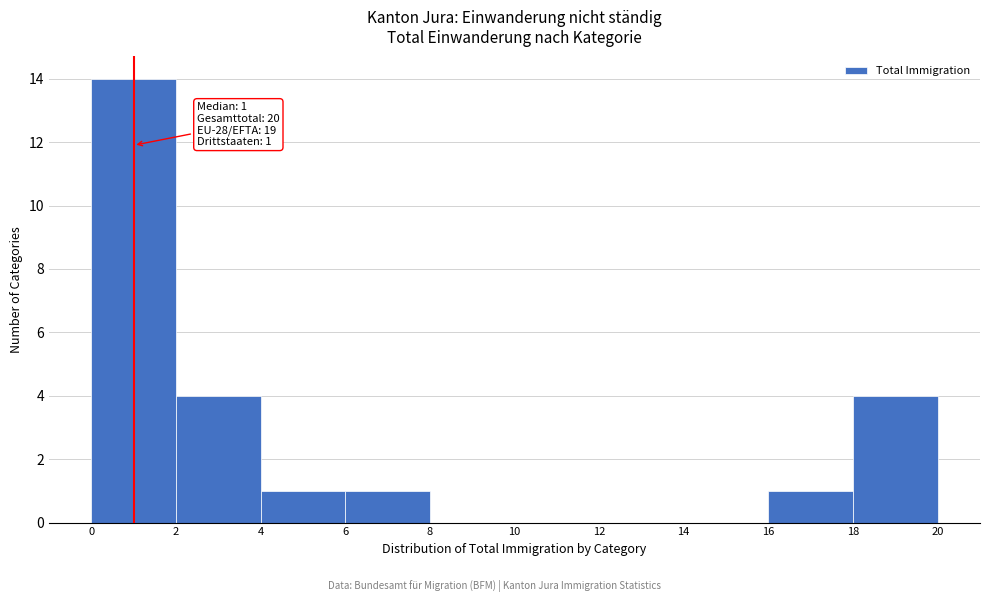

Over which range of the x-axis is the bar tallest?

0 to 2